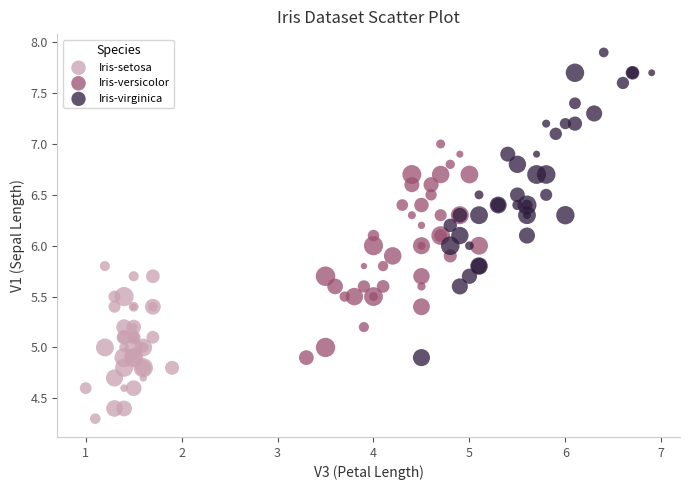

Which series contains the highest Y value?

Iris-virginica